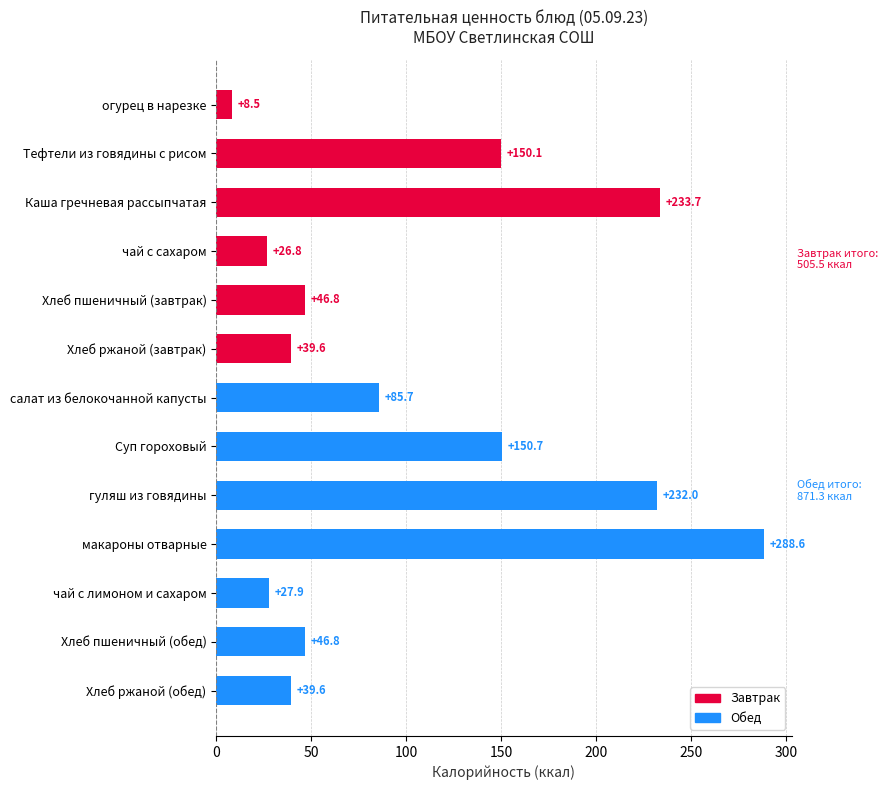

What is the ratio of the value at чай с лимоном и сахаром to the value at Хлеб пшеничный (завтрак)?

0.6